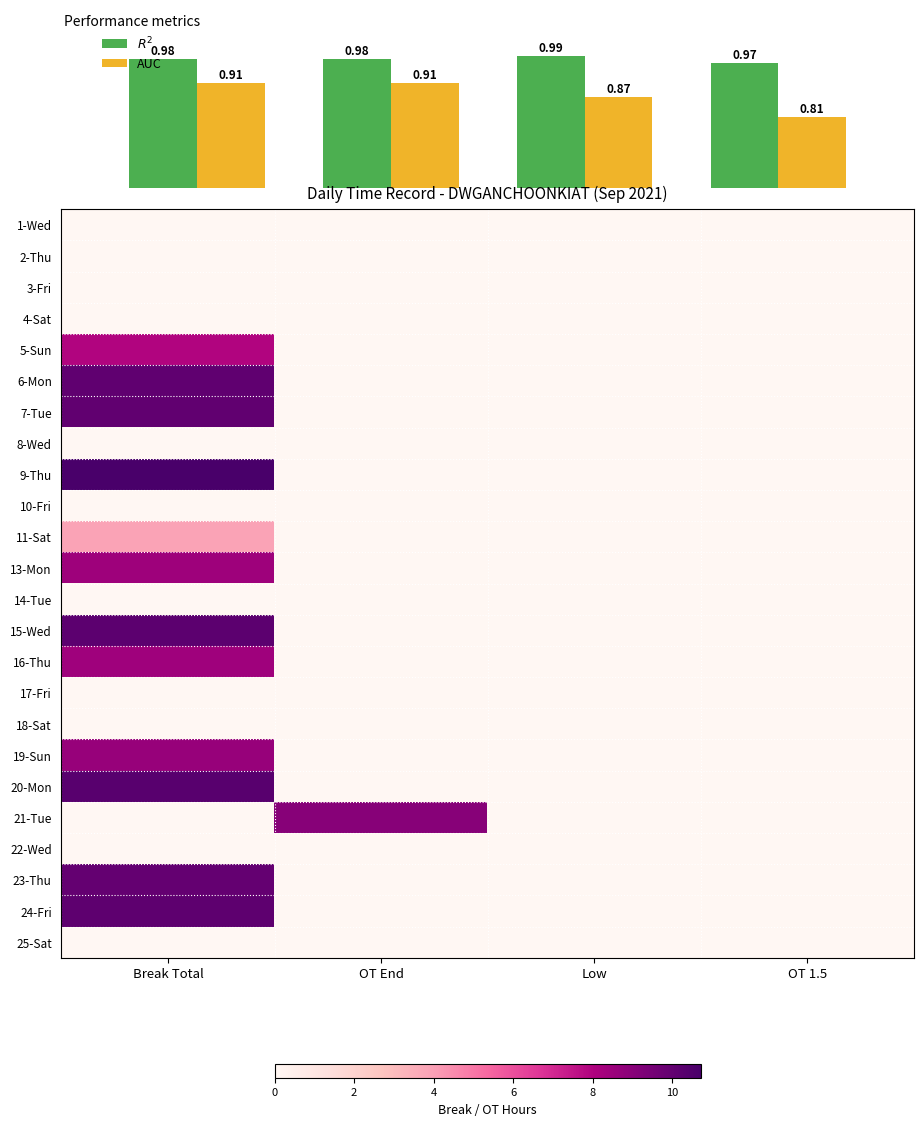

The 19-Sun series shows 0.0 at OT End. True or false?

True